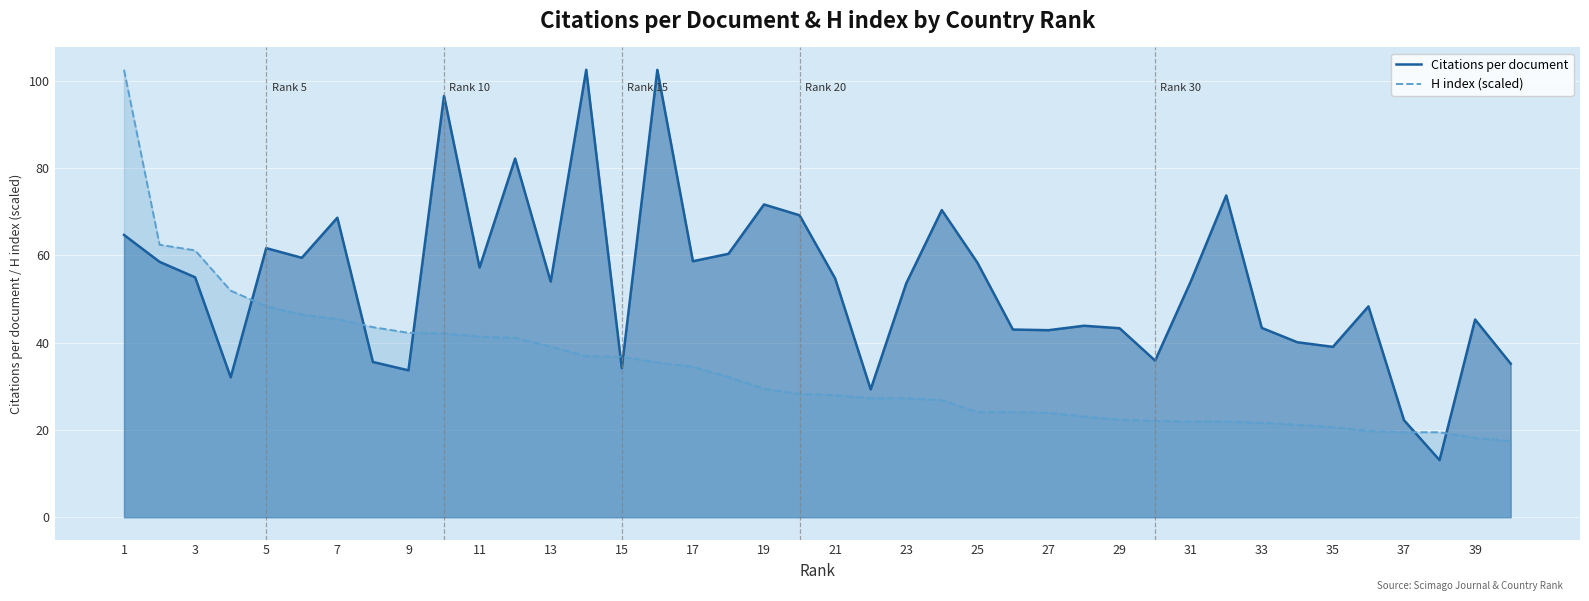

What is the highest value of the Citations per document series?

102.5